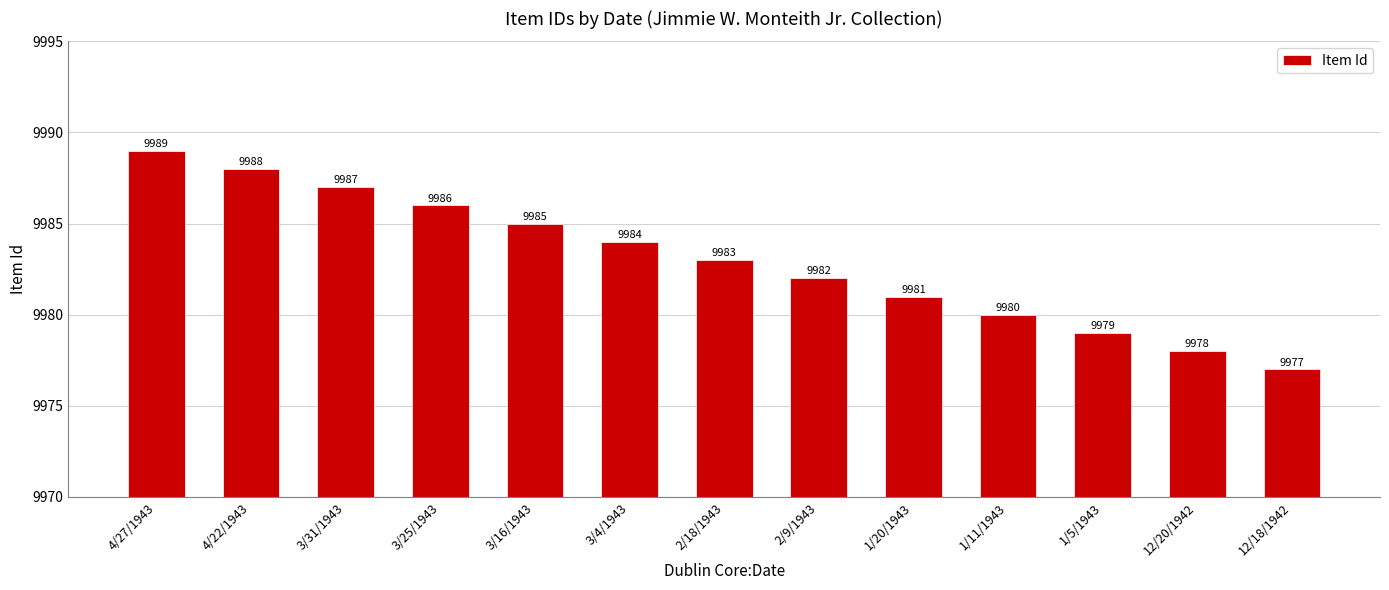

What is the change in value from 3/31/1943 to 12/20/1942?

-9